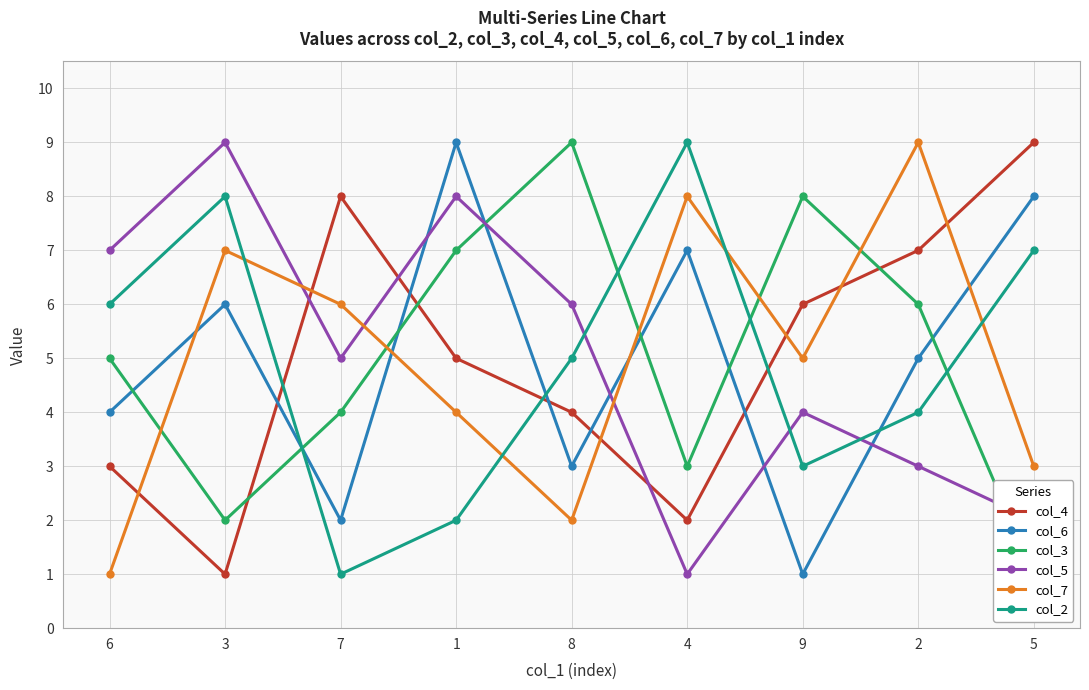

Does the chart display data point markers on the line(s)?

Yes